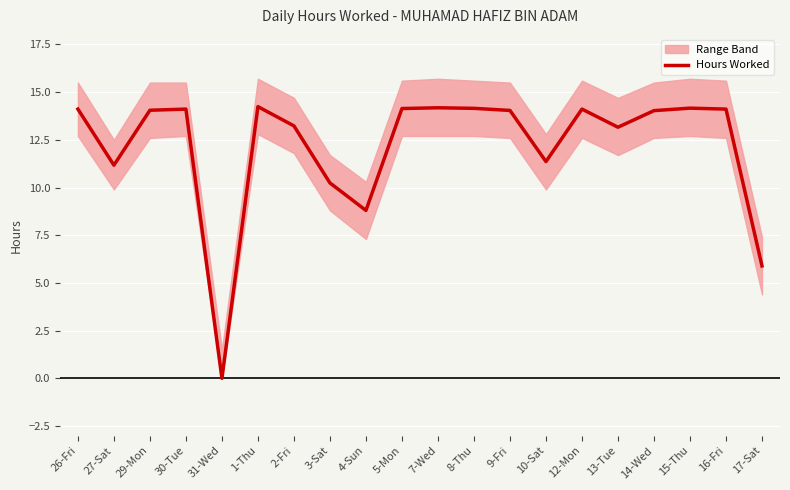

What position from the right is 30-Tue?

17